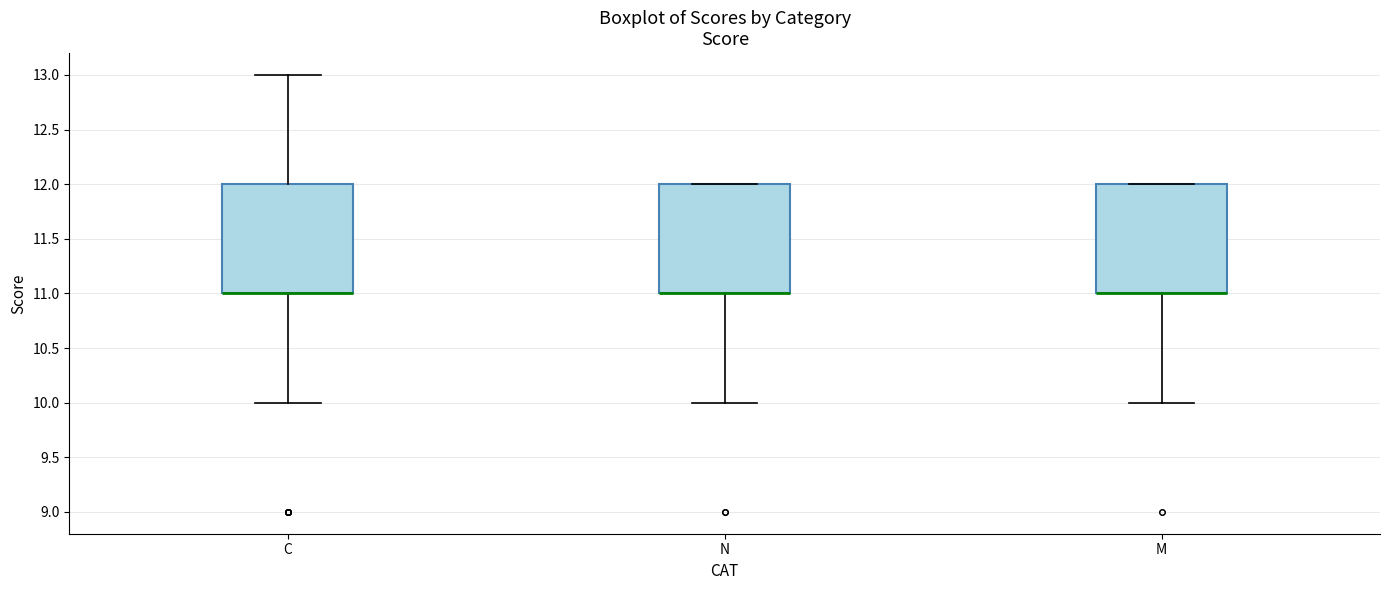

Reading left to right, read every box against the y-axis: the position of its median line, the range the box covers, and the ends of its whiskers. The values are not printed on the chart, so give them approximately, as read against the axis.

C: median 11 (drawn on the box's lower edge), box 11 to 12, whiskers 10 to 13
N: median 11 (drawn on the box's lower edge), box 11 to 12, whiskers 10 to 12
M: median 11 (drawn on the box's lower edge), box 11 to 12, whiskers 10 to 12